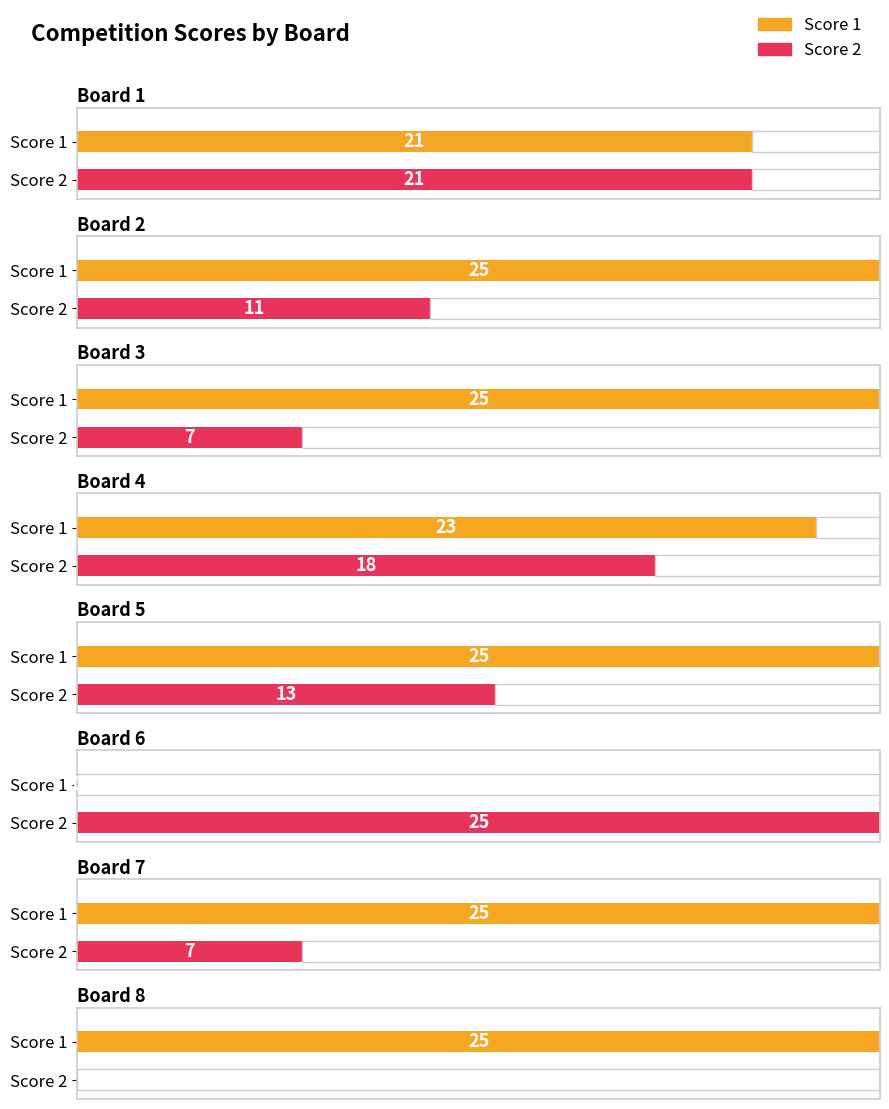

What is the value of the Score 1 bar at the 2nd from the left?

25